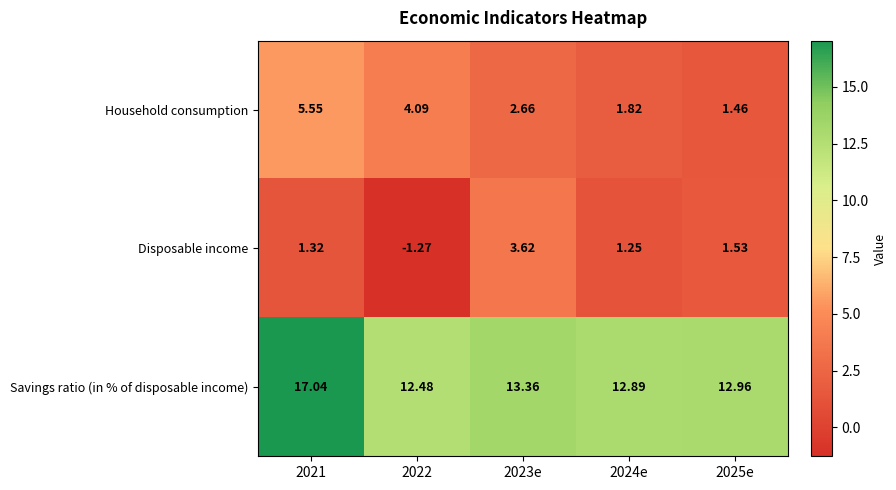

Is the value of Household consumption at 2022 greater than the value of Savings ratio (in % of disposable income) at 2022?

No